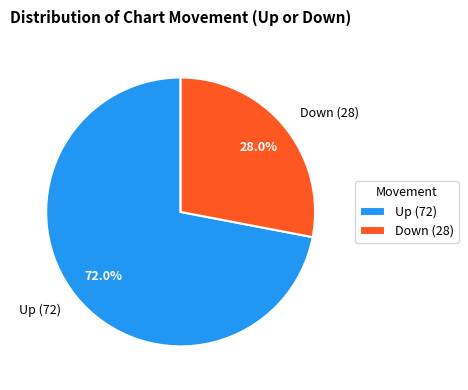

How many slices are in this pie chart?

2